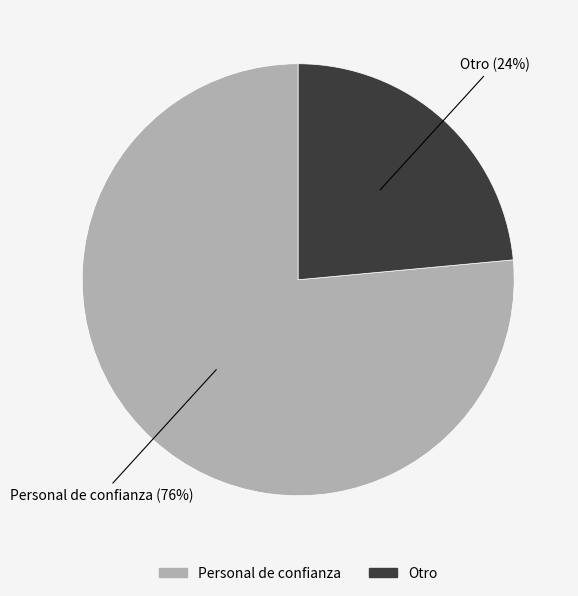

Count the number of slices in the pie.

2